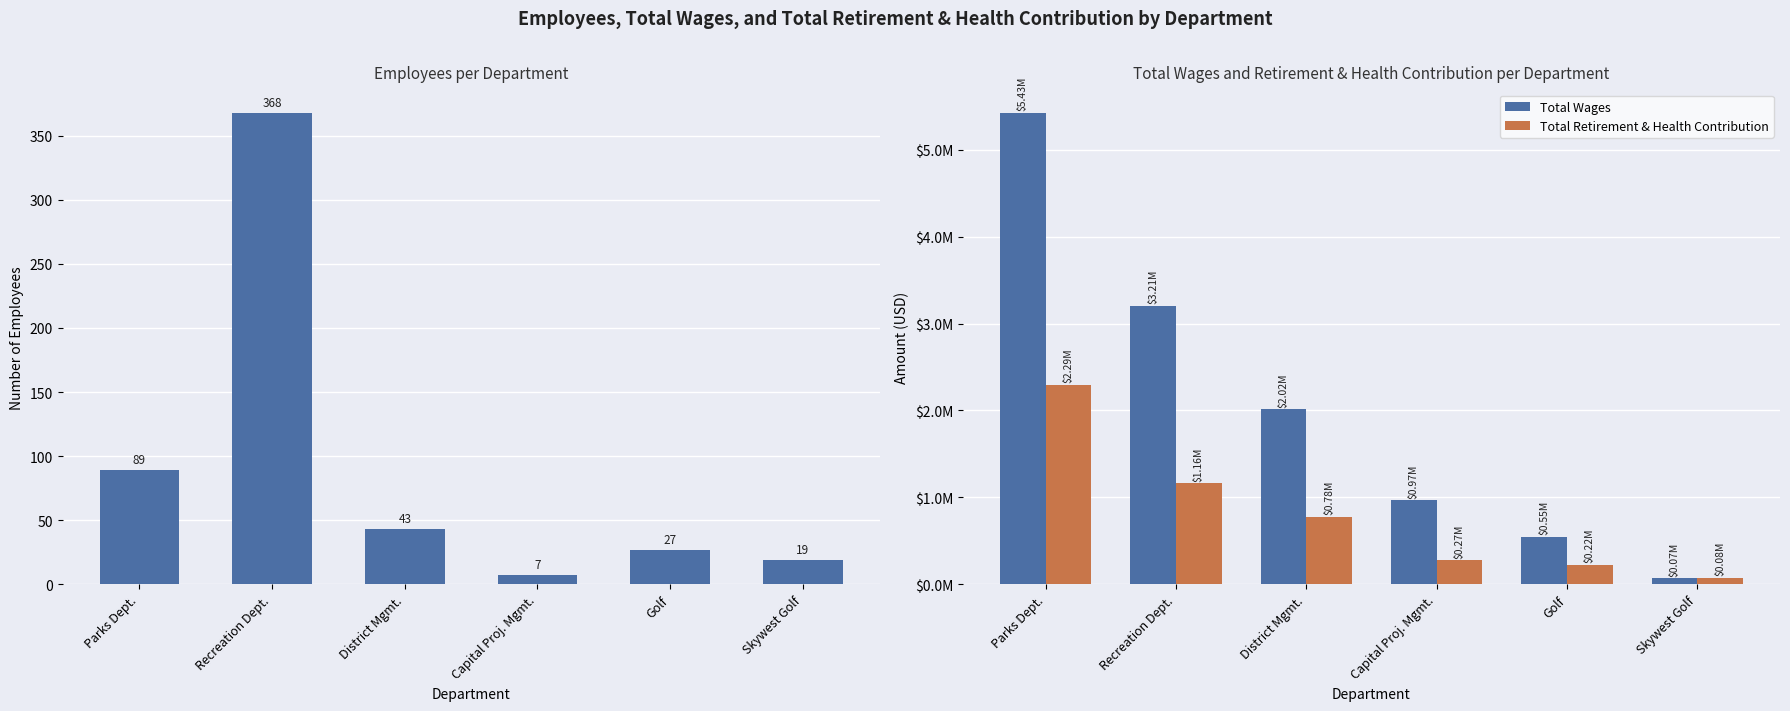

The Total Retirement & Health Contribution series shows 75057 at Skywest Golf. True or false?

True